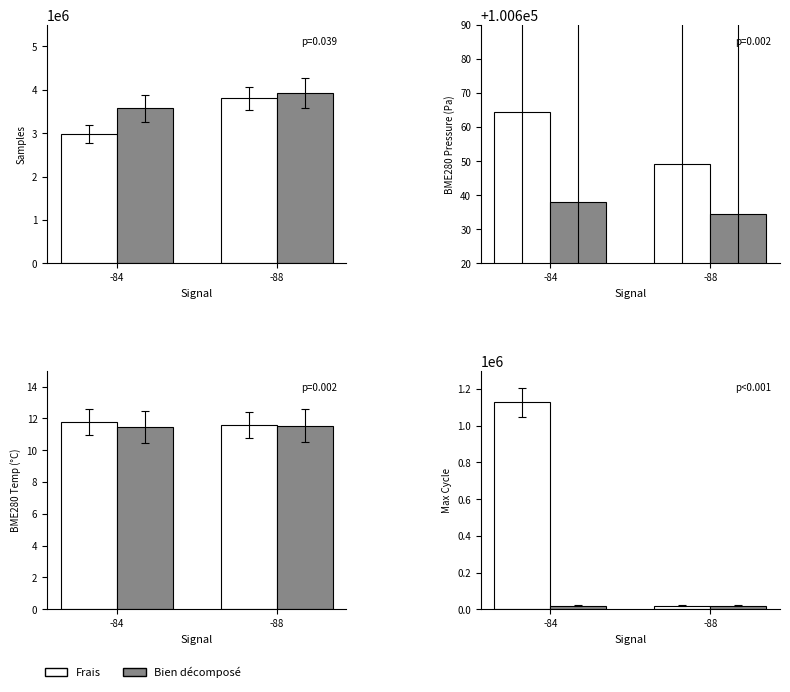

At which label is Frais closest to 573752?

-88